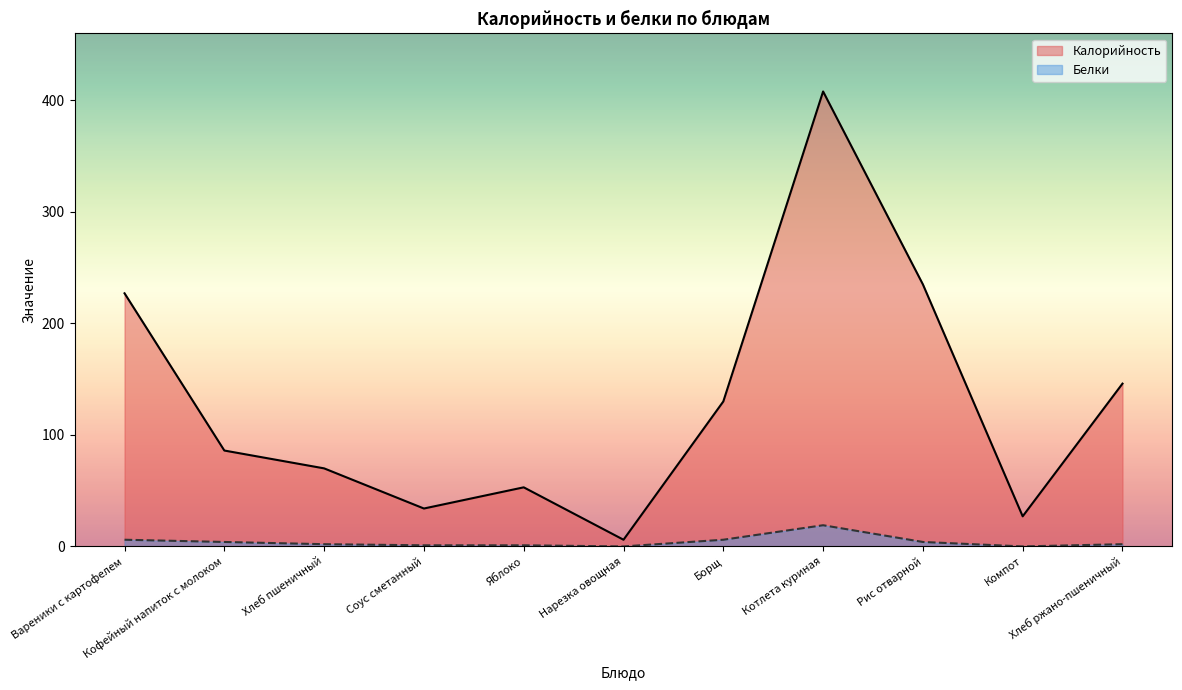

What is the lowest value of the Калорийность series?

6